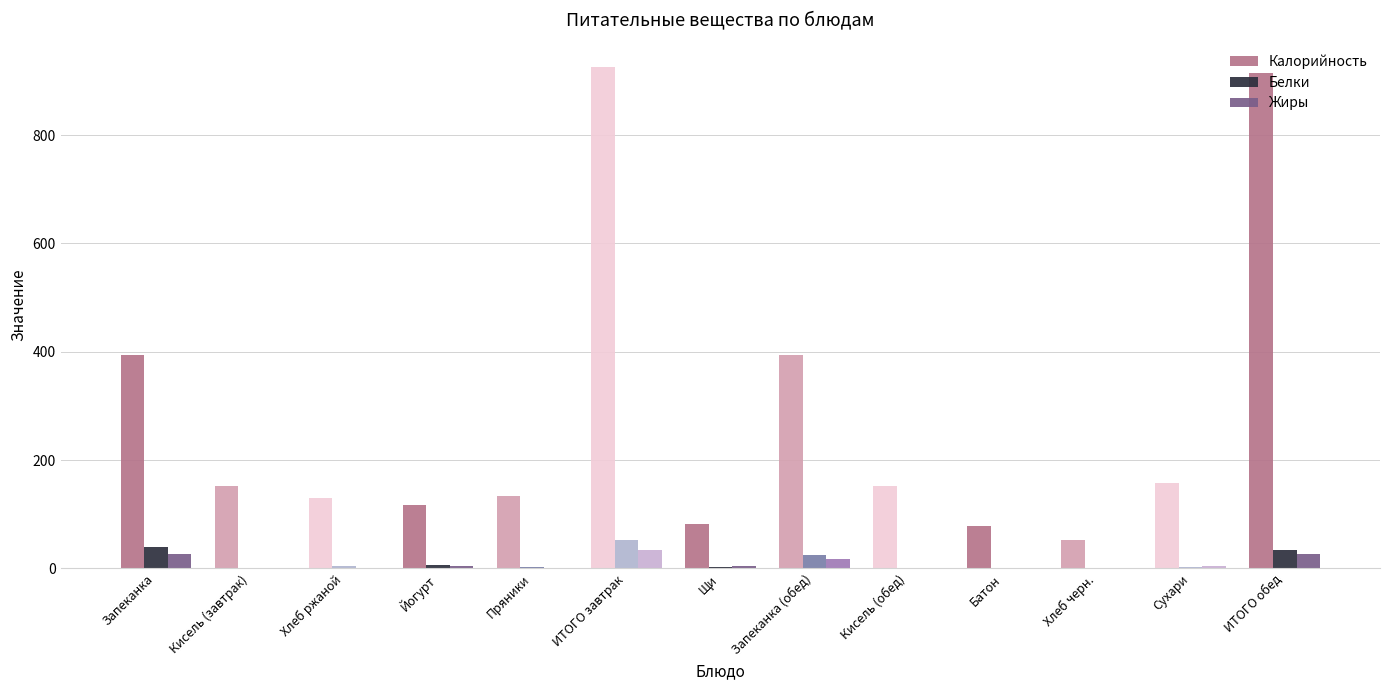

Is it true that Калорийность equals 1613.5 at ИТОГО обед?

False